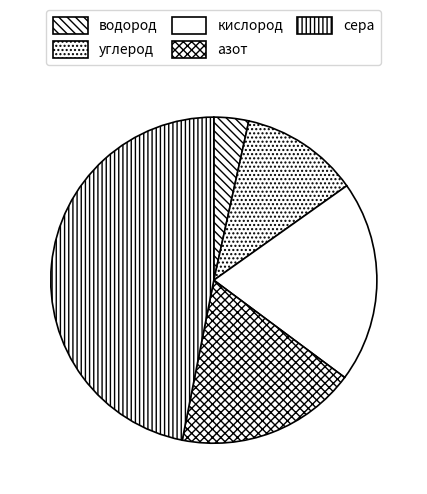

Rank the categories by value from highest to lowest.

сера, кислород, азот, углерод, водород